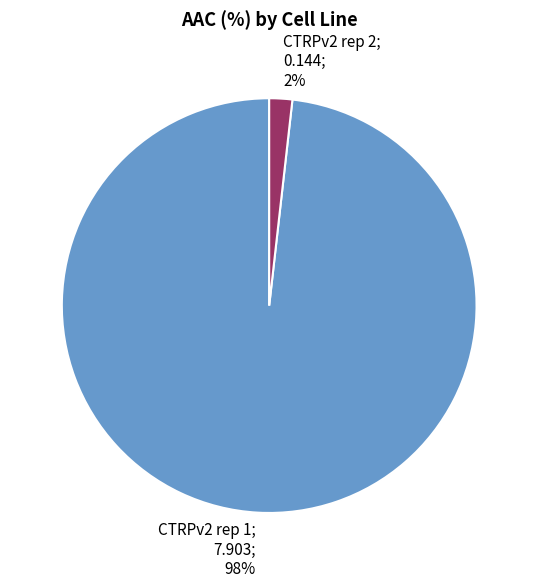

Does any single category account for the majority?

Yes